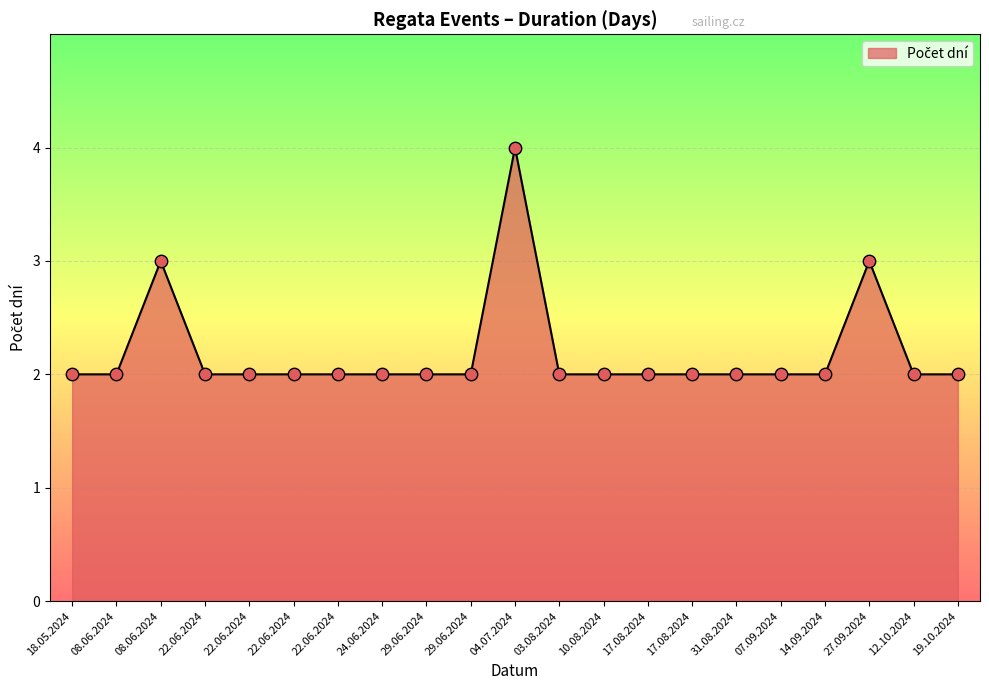

Does the chart have visible grid lines?

Yes